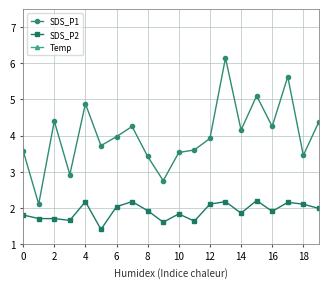

List the series in order of their peak value, lowest first.

SDS_P2, SDS_P1, Temp